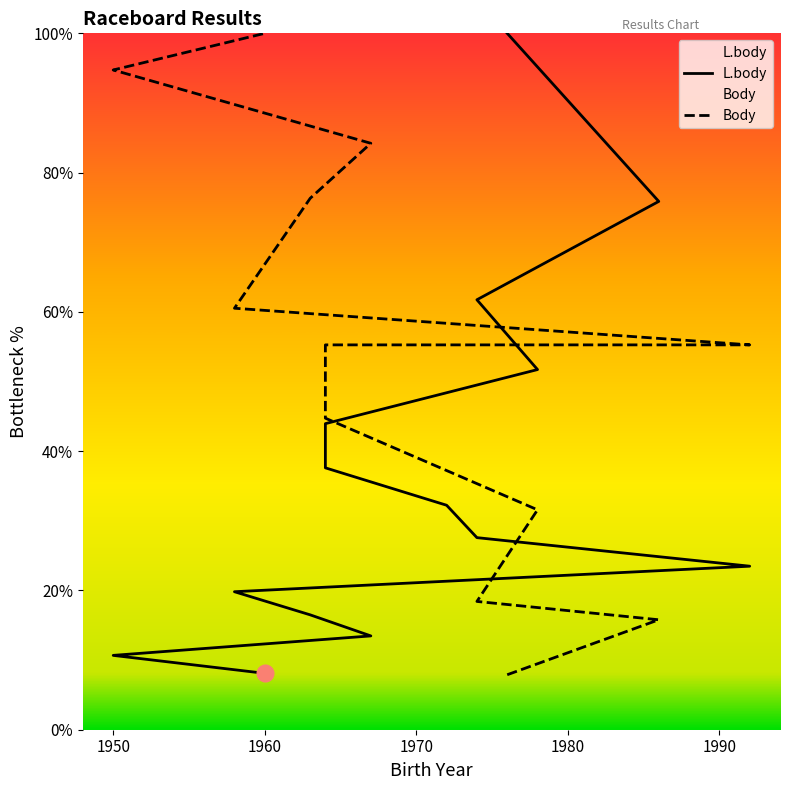

Reading right to left, list all the values displayed in this chart.

L.body: 8.1	10.7	13.5	16.5	19.8	23.5	27.6	32.2	37.6	44.0	51.7	61.7	75.9	100.0
Body: 100.0	94.7	84.2	76.3	60.5	55.3	55.3	55.3	55.3	44.7	31.6	18.4	15.8	7.9